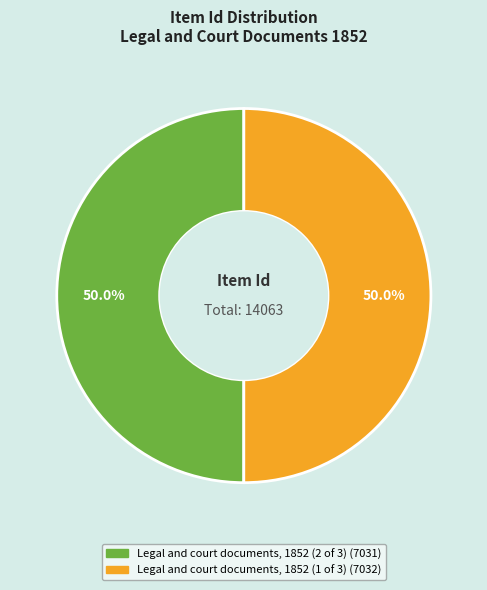

Combined, do Legal and court documents, 1852 (1 of 3) and Legal and court documents, 1852 (2 of 3) account for over 50%?

Yes